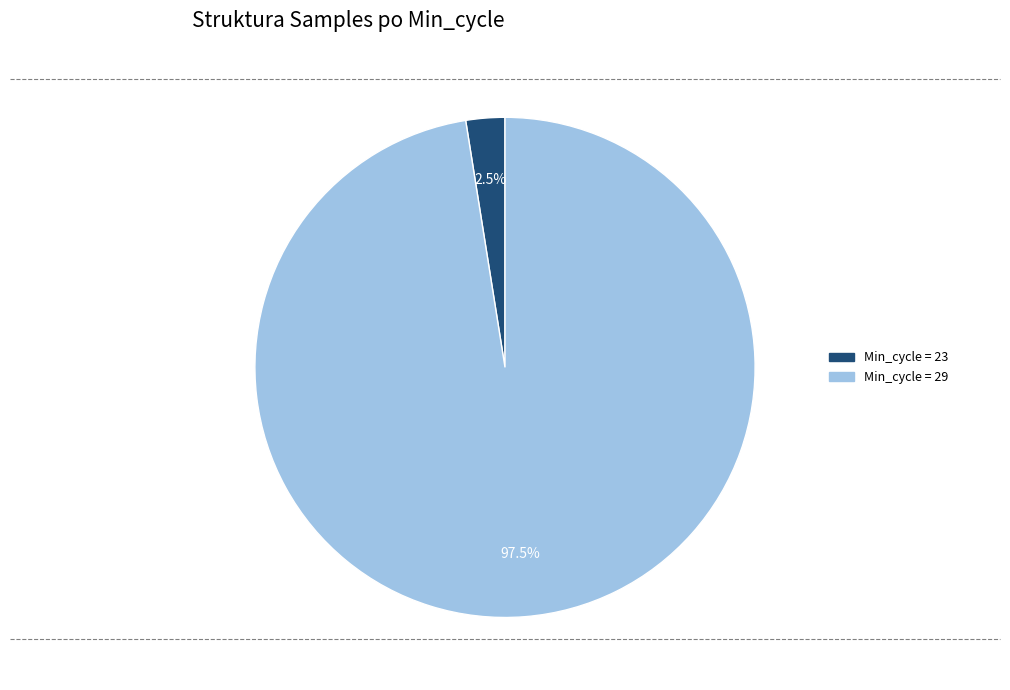

Is there any slice that represents more than half of the pie?

Yes